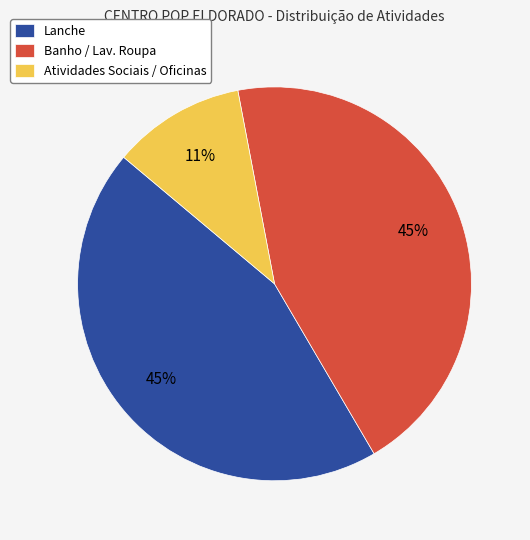

To the nearest percent, what is the combined percentage of Lanche and Banho / Lav. Roupa?

89%